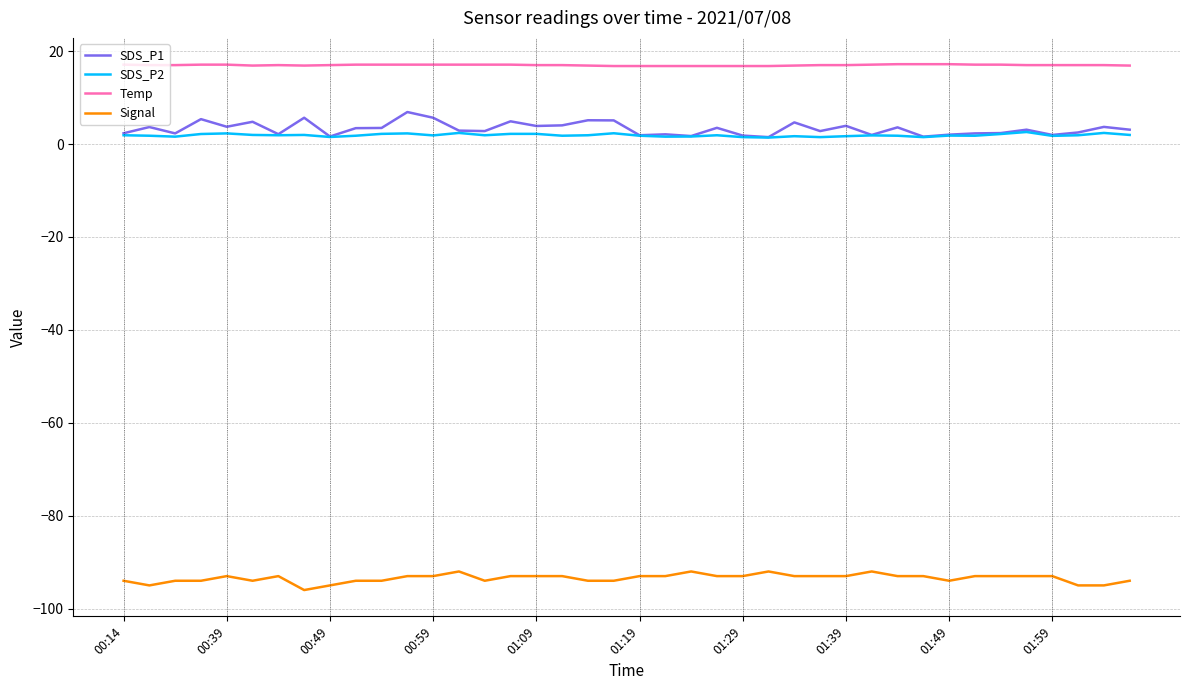

True or false: SDS_P1 and Temp intersect in this chart.

False